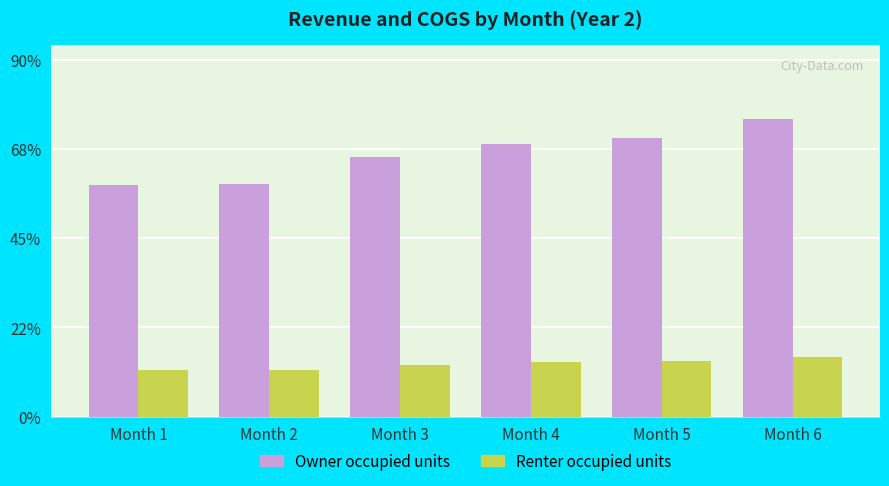

What are all the series names shown in the legend?

Owner occupied units, Renter occupied units